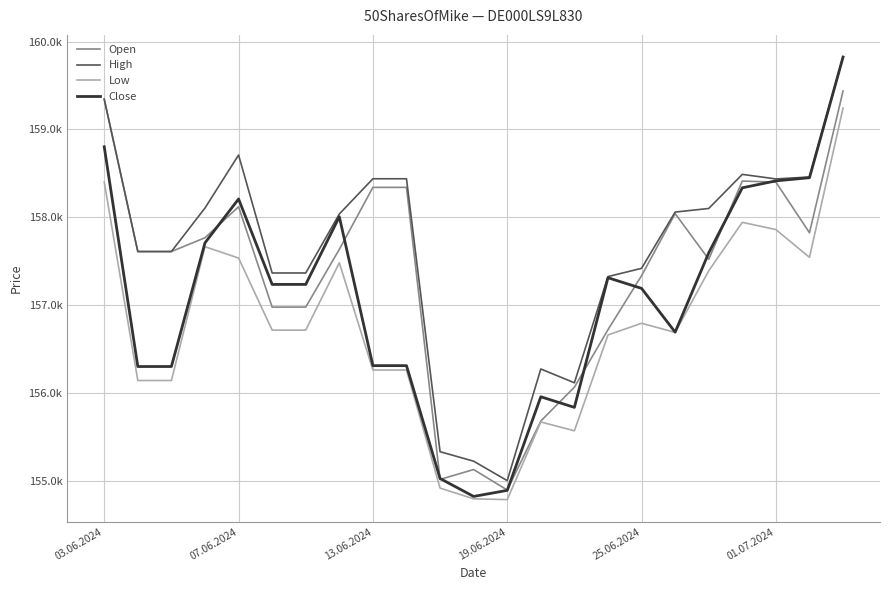

Is this an area chart (filled region under the line)?

No